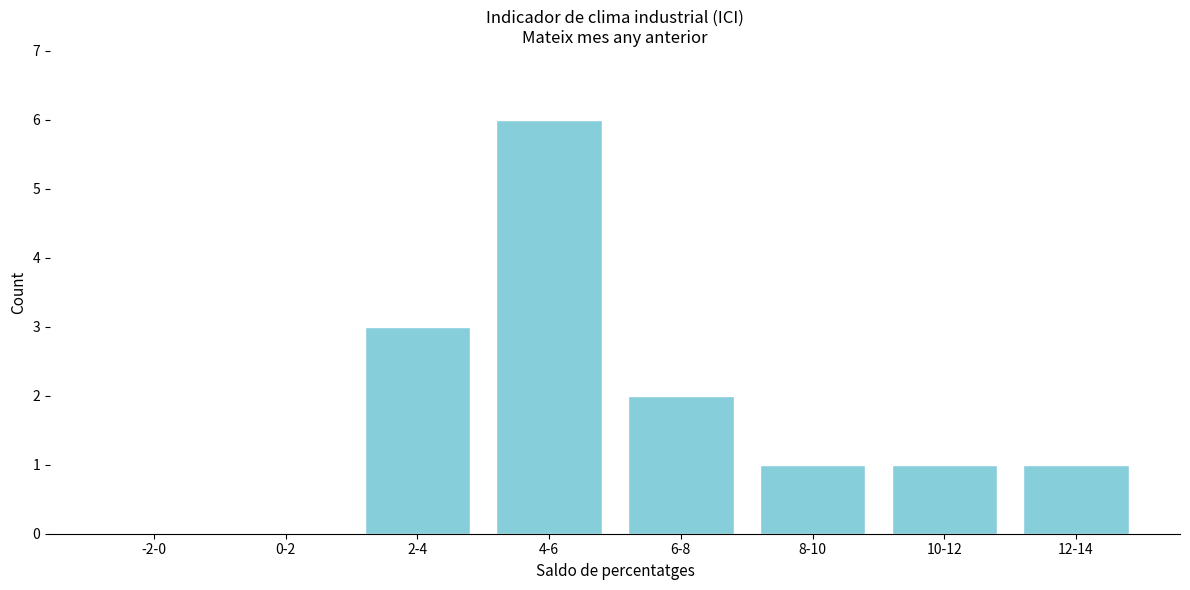

Reading left to right, what are all the values shown in this chart?

-2-0=0	0-2=0	2-4=3	4-6=6	6-8=2	8-10=1	10-12=1	12-14=1